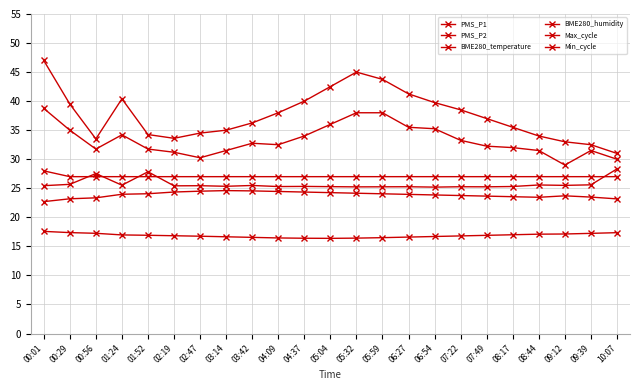

Rank the categories by Max_cycle value from lowest to highest.

06:54, 05:32, 07:49, 05:59, 06:27, 07:22, 05:04, 04:09, 08:17, 04:37, 03:14, 02:19, 02:47, 00:01, 03:42, 09:12, 01:24, 08:44, 09:39, 00:29, 00:56, 01:52, 10:07